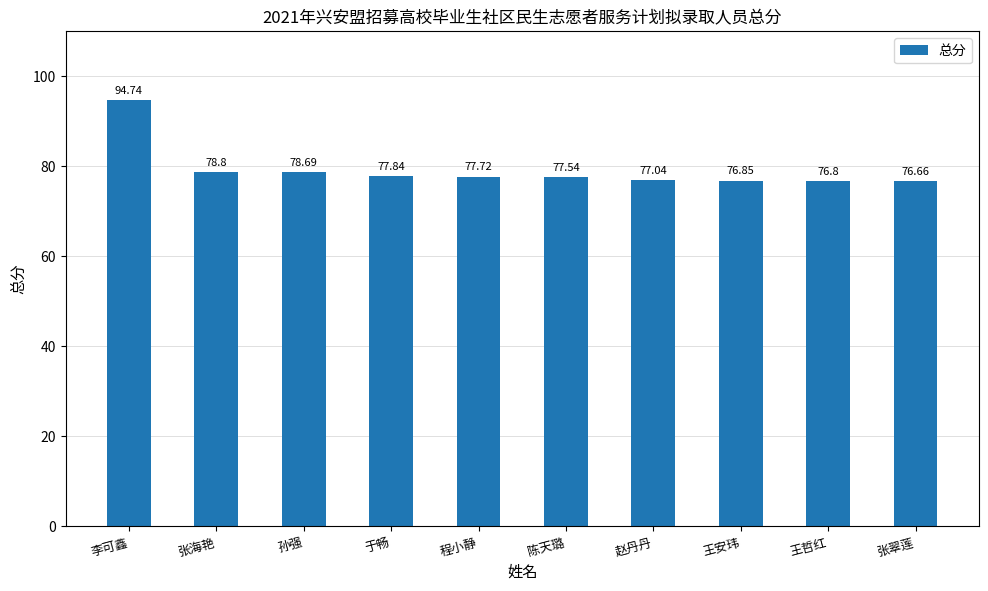

Count the number of categories in the chart.

10